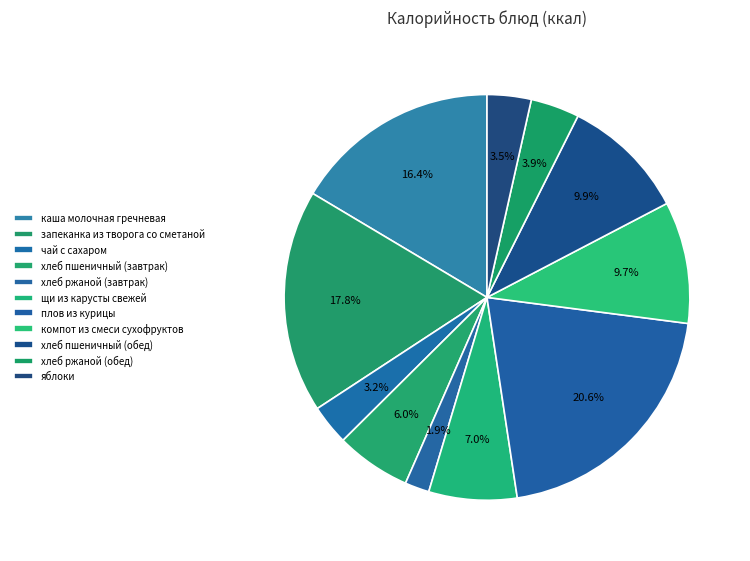

To the nearest percent, what portion does запеканка из творога со сметаной represent?

18%